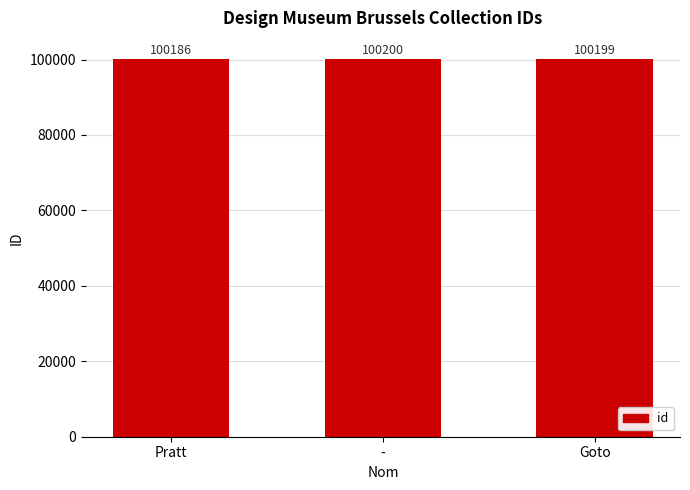

Between Goto and -, which is larger?

-